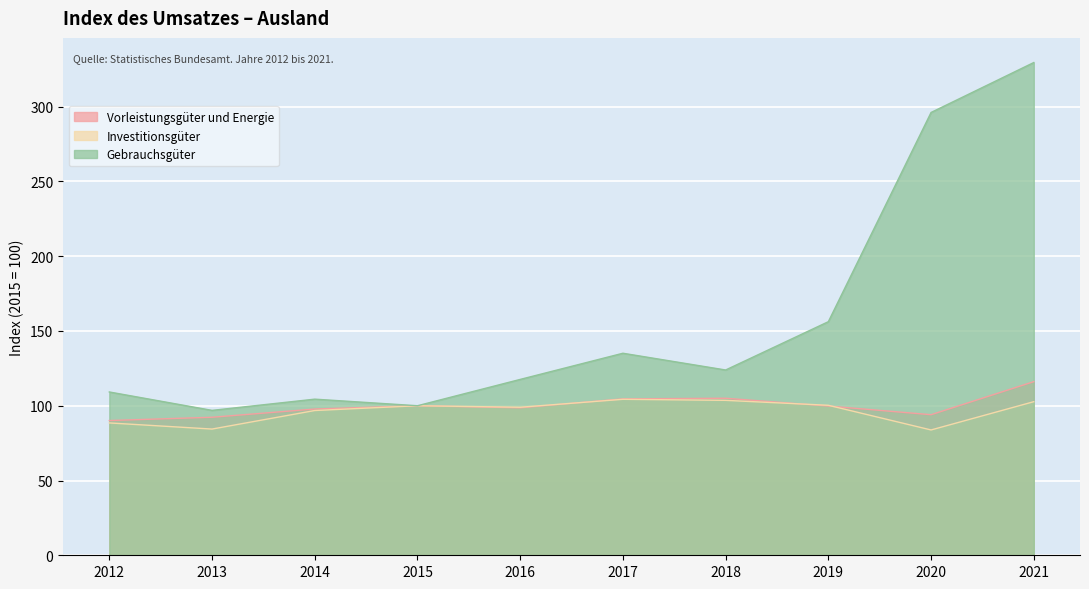

The Investitionsgüter series shows 84.4 at 2013. True or false?

True